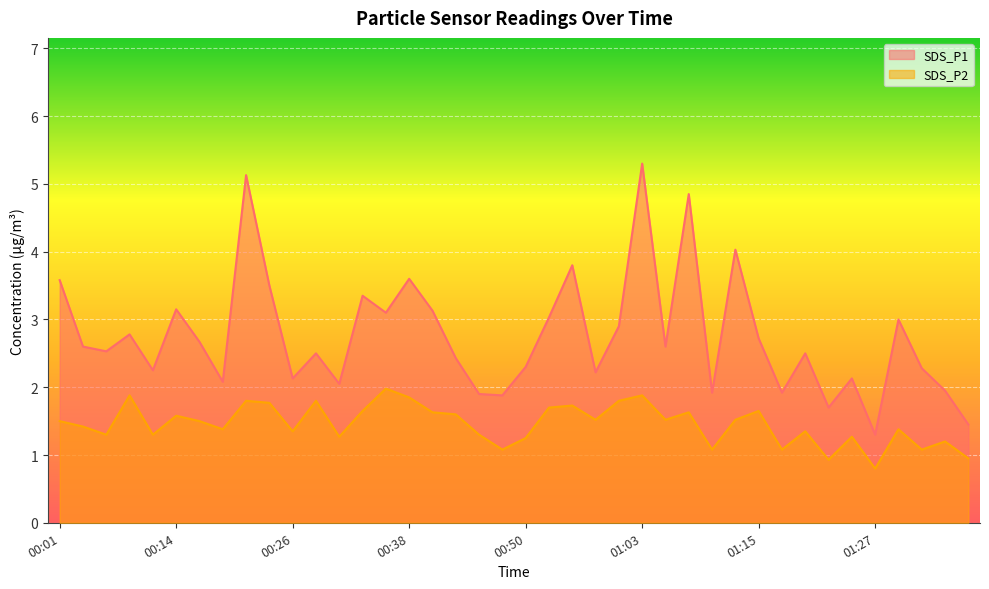

List the labels in order of SDS_P1 value, smallest first.

01:27, 01:37, 01:22, 00:48, 00:45, 01:10, 01:17, 01:34, 00:31, 00:18, 00:26, 01:25, 00:58, 00:11, 01:32, 00:50, 00:43, 00:28, 01:20, 00:06, 00:04, 01:05, 00:16, 01:15, 00:09, 01:00, 01:29, 00:53, 00:35, 00:40, 00:14, 00:33, 00:23, 00:01, 00:38, 00:55, 01:12, 01:07, 00:21, 01:03